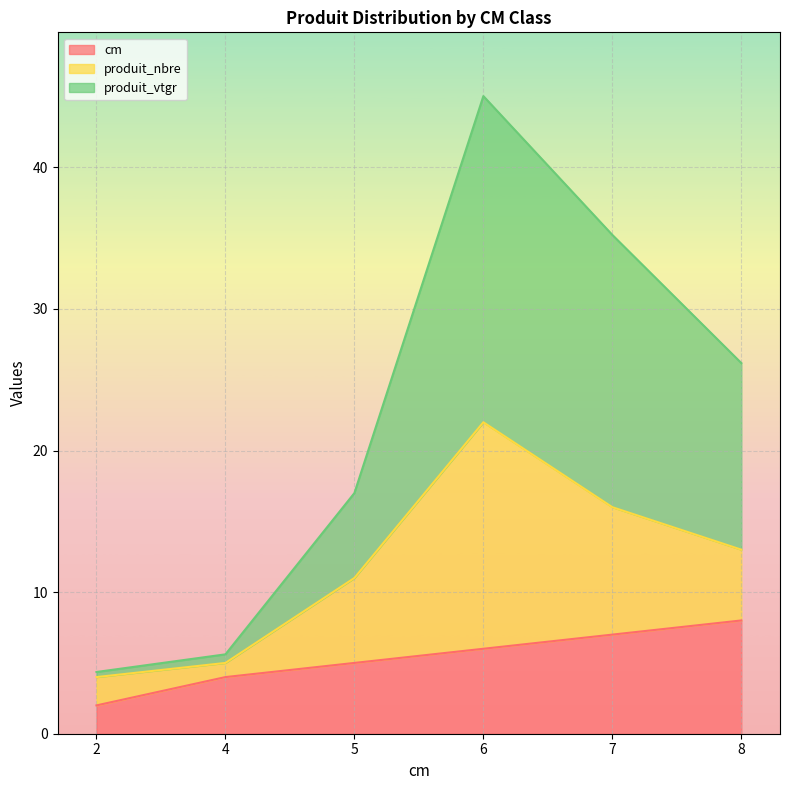

What is the difference between the produit_vtgr values at 2 and 6?

40.7